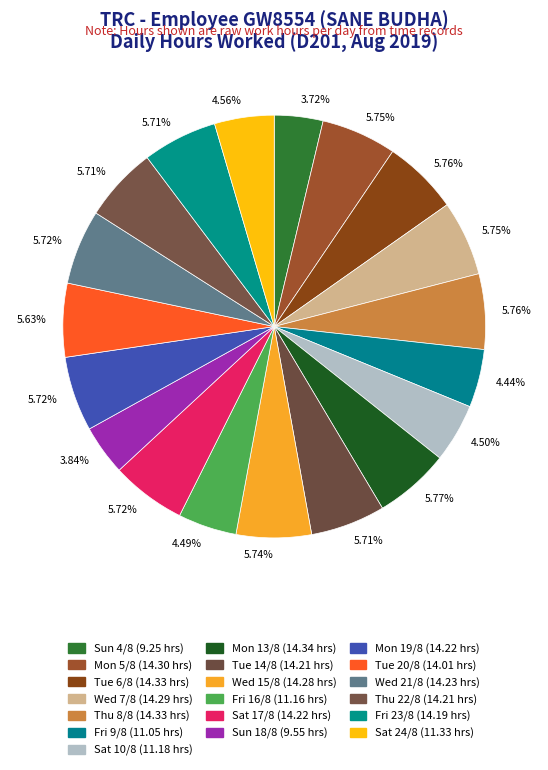

To the nearest percent, what is the average slice percentage?

5%